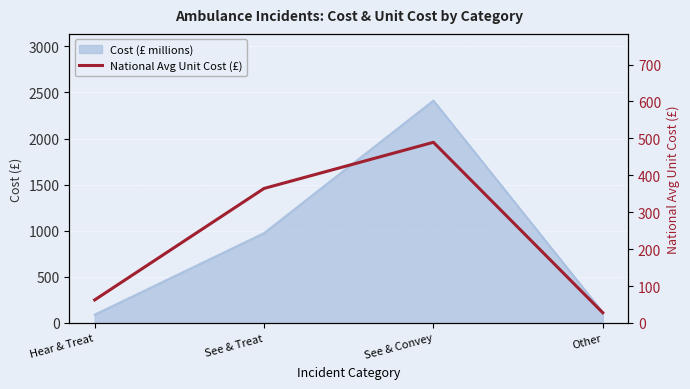

What value does the data have at Other?

27.6